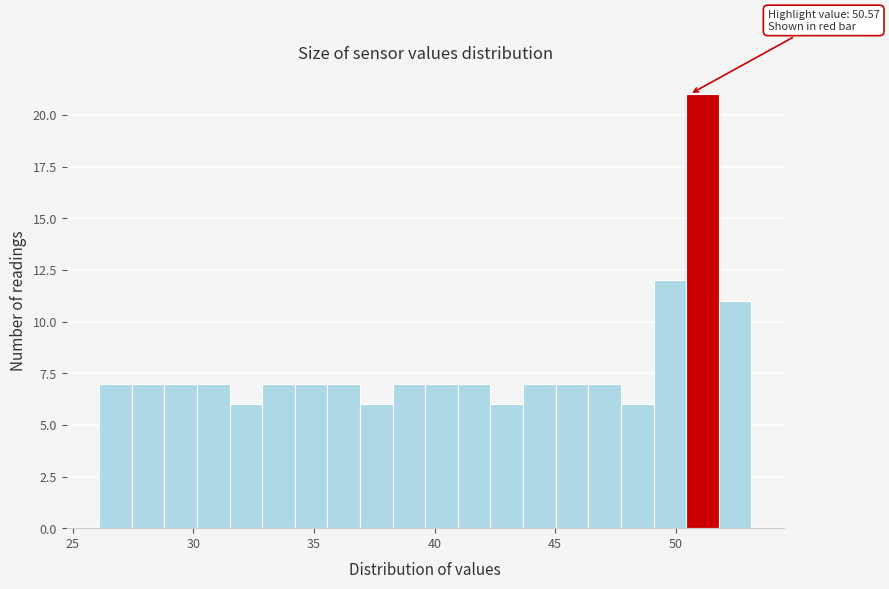

Read against the x-axis, roughly where is the centre of the tallest bar?

51.0